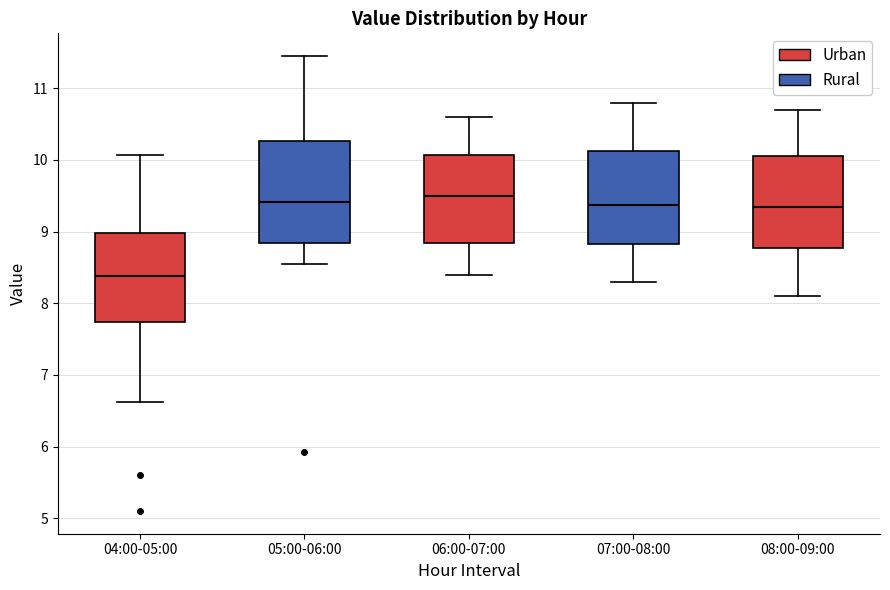

Where does the lower whisker of the box for 08:00-09:00 end on the y-axis? The values are not printed on the chart, so give them approximately, as read against the axis.

8.1